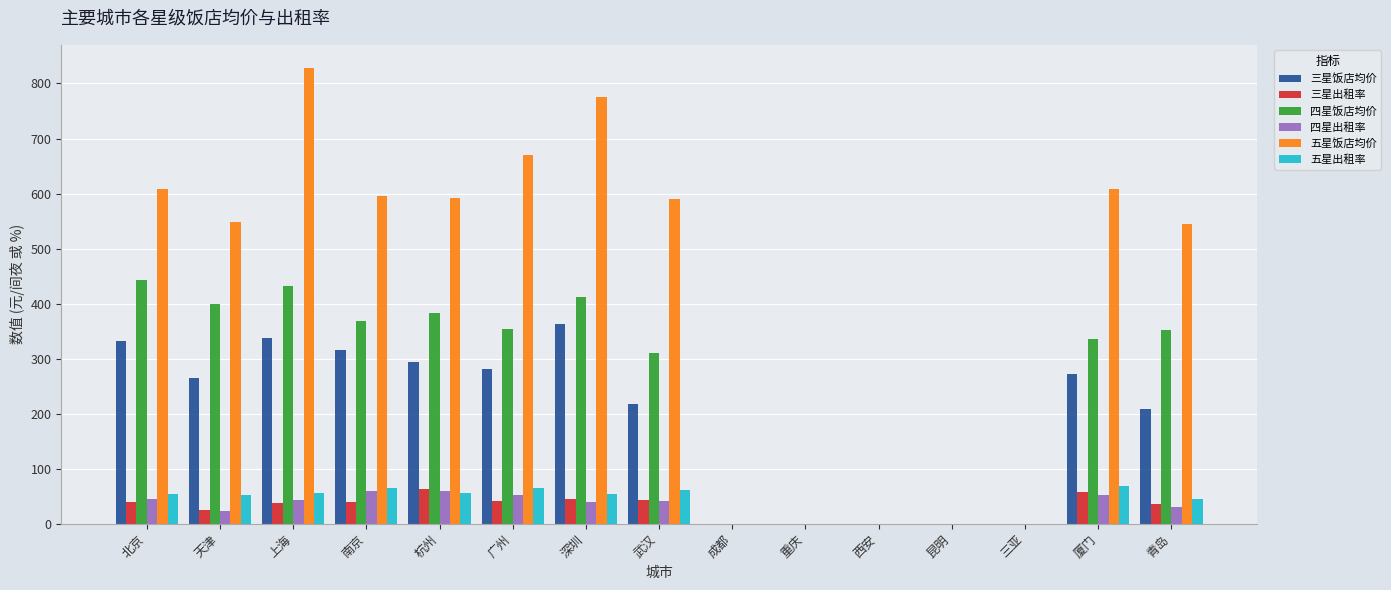

Does the chart contain stacked bars?

No